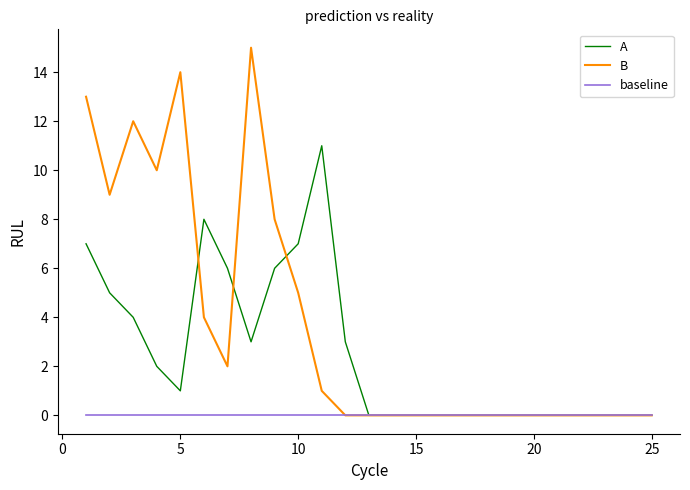

Which series has the largest total across all categories?

B